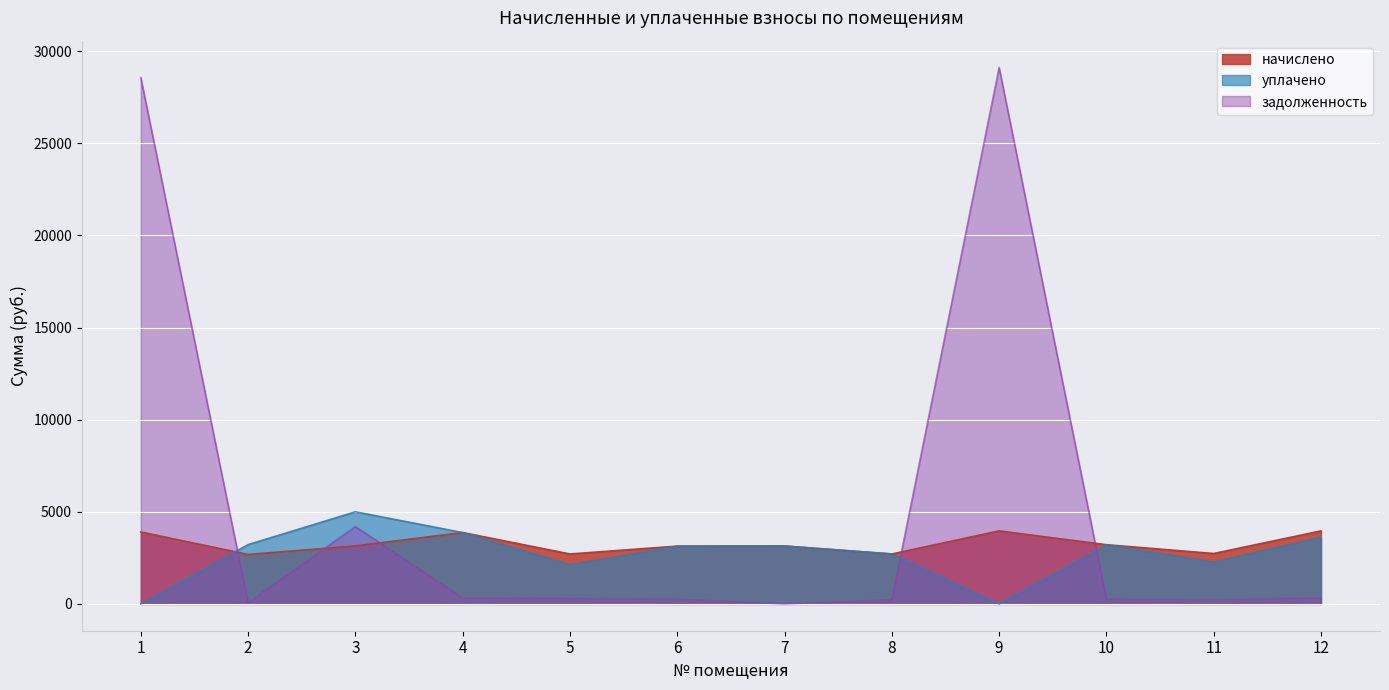

What is the sum of the задолженность values at 12 and 1?

28896.9